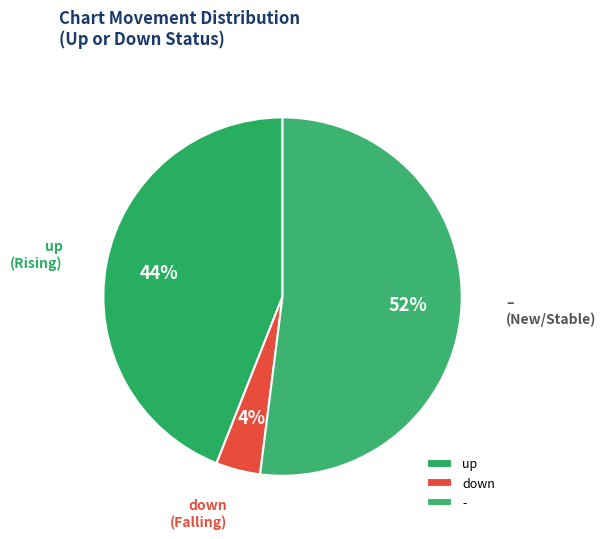

Does up account for over 50% of the chart?

No